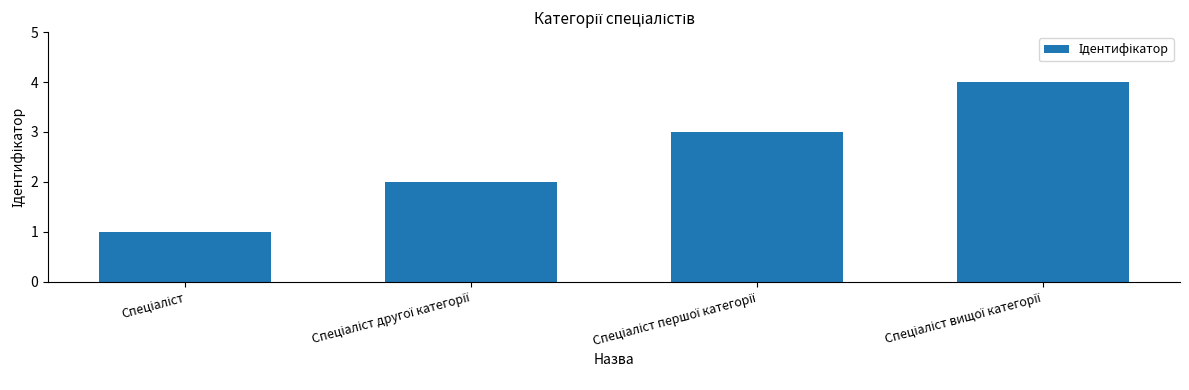

What is the greatest value displayed?

4